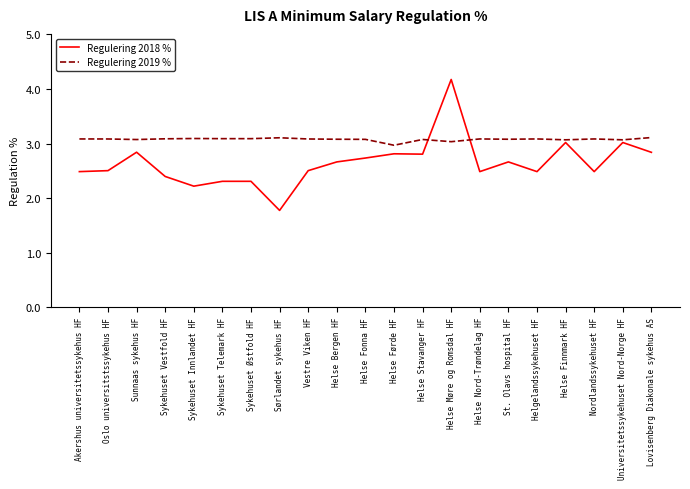

What is the average value of the Regulering 2018 % series?

2.6